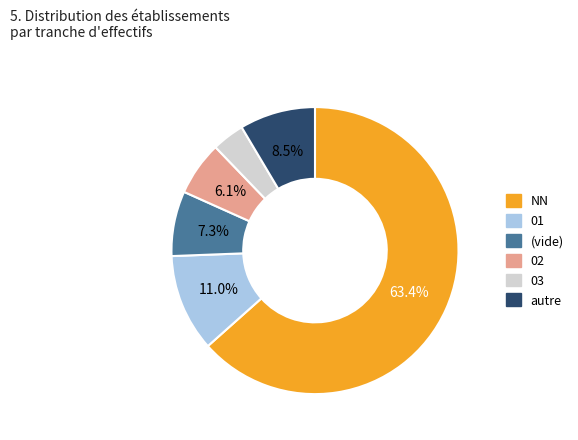

Is there any slice that represents more than half of the pie?

Yes